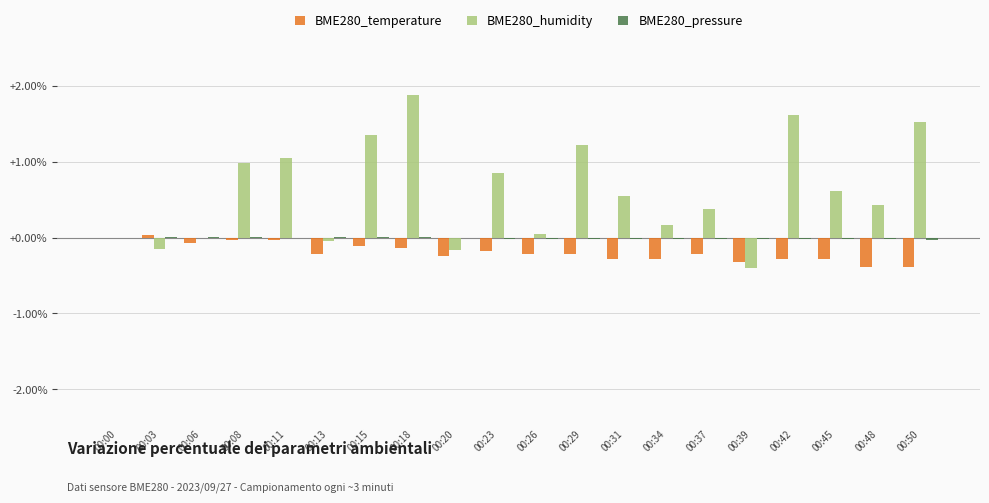

What is the difference between the BME280_temperature values at 00:26 and 00:11?

0.2